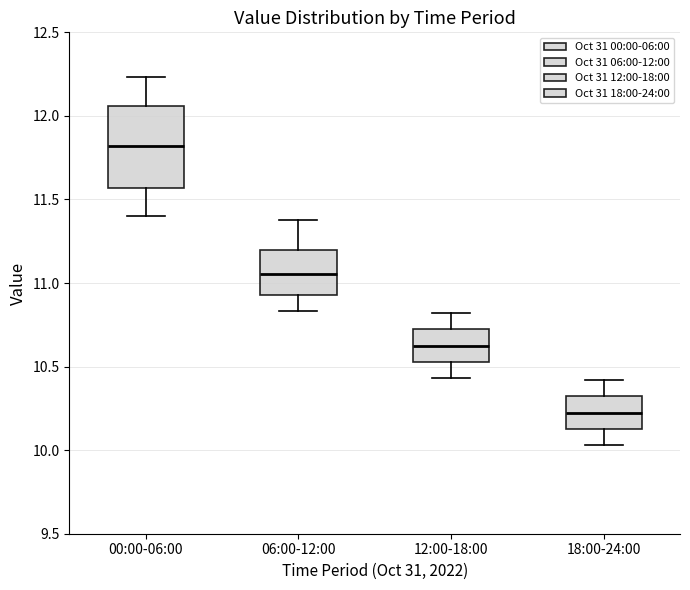

Which box has the lowest median line?

18:00-24:00